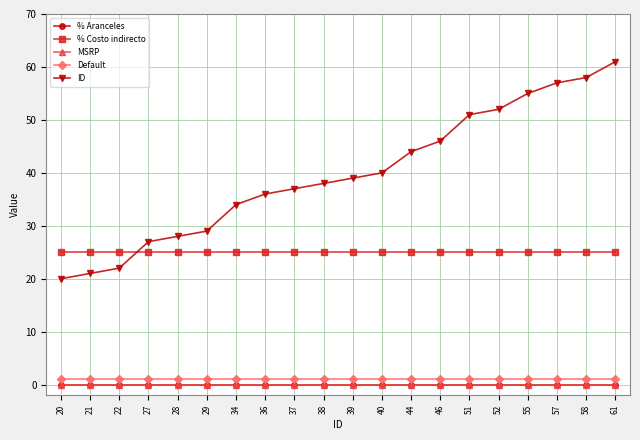

Reading right to left, extract all data points from this chart.

% Aranceles: 0	0	0	0	0	0	0	0	0	0	0	0	0	0	0	0	0	0	0	0
% Costo indirecto: 25	25	25	25	25	25	25	25	25	25	25	25	25	25	25	25	25	25	25	25
MSRP: 0	0	0	0	0	0	0	0	0	0	0	0	0	0	0	0	0	0	0	0
Default: 1	1	1	1	1	1	1	1	1	1	1	1	1	1	1	1	1	1	1	1
ID: 61	58	57	55	52	51	46	44	40	39	38	37	36	34	29	28	27	22	21	20